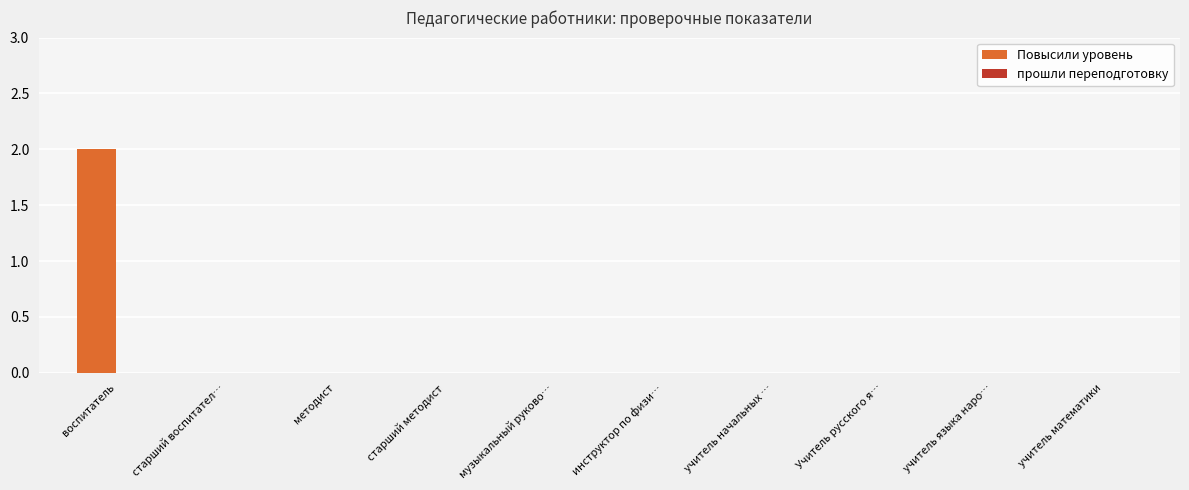

Which has a higher value, старший методист or воспитатель?

воспитатель